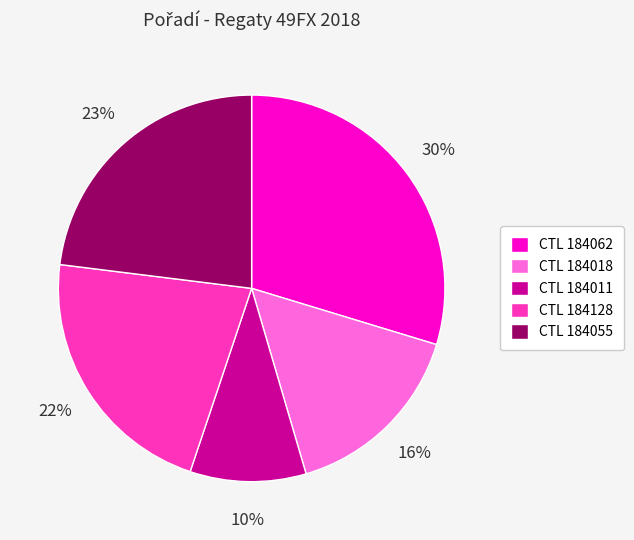

Does any single category account for the majority?

No